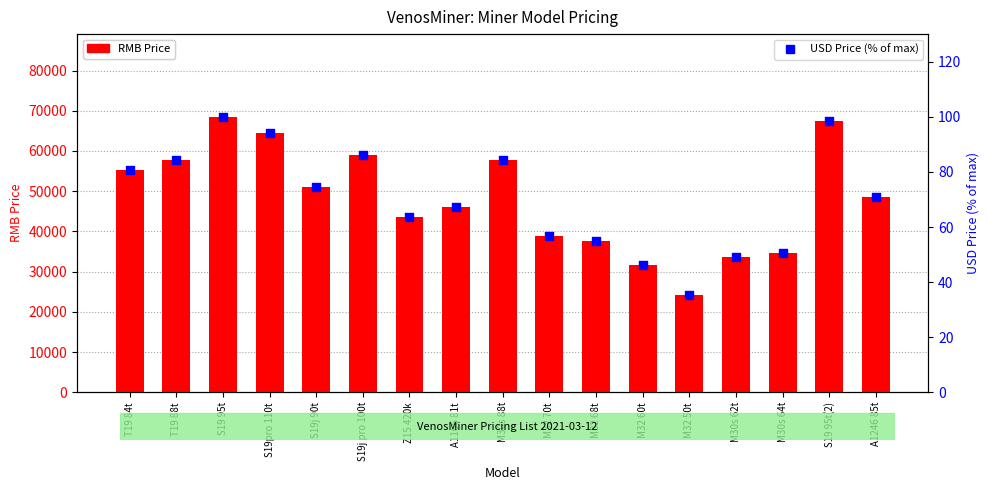

Which series has the widest spread of Y values?

RMB Price